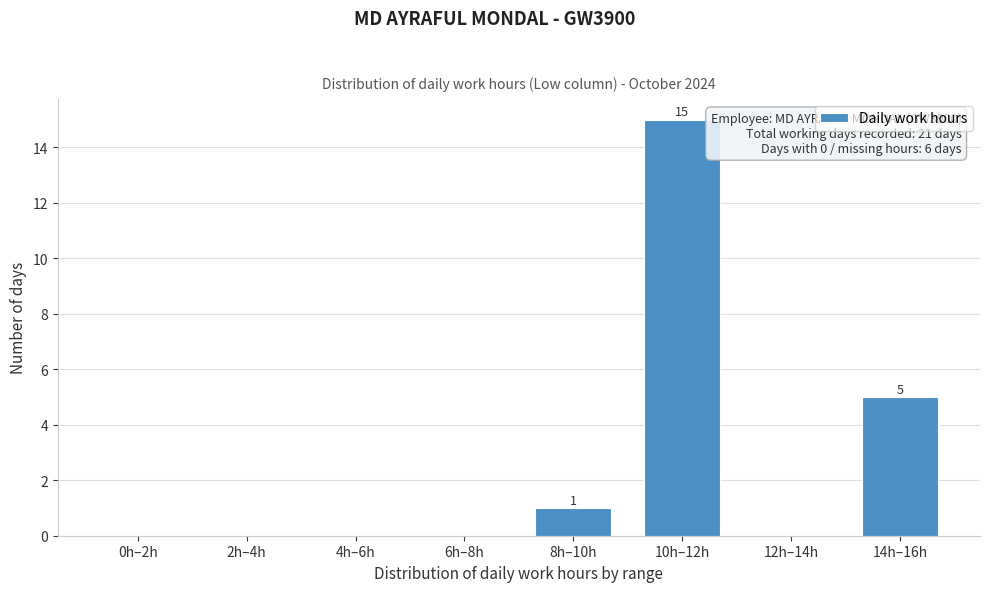

Reading right to left, transcribe all the data shown in this chart.

14h–16h=5	12h–14h=0	10h–12h=15	8h–10h=1	6h–8h=0	4h–6h=0	2h–4h=0	0h–2h=0